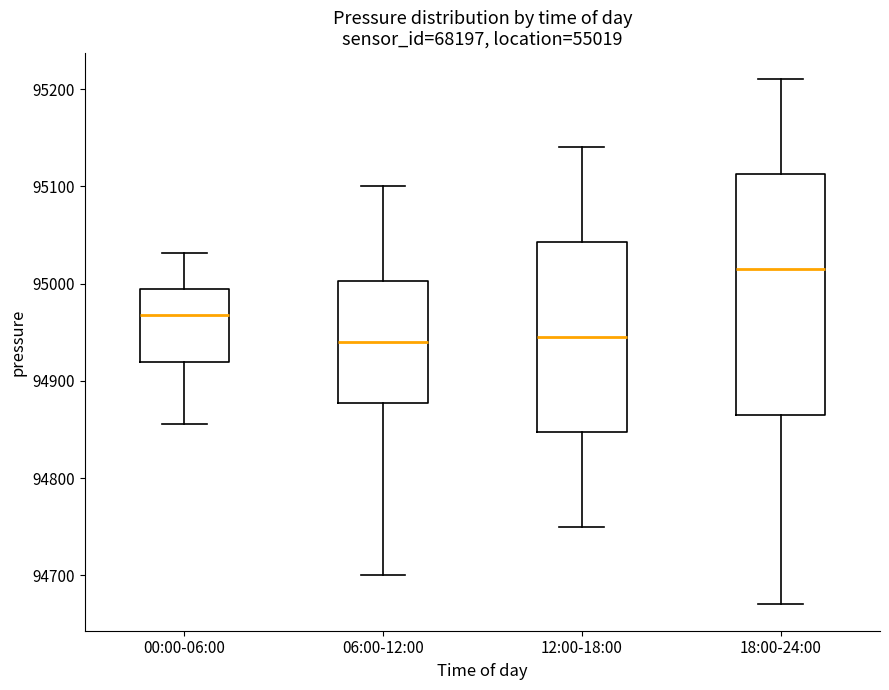

Reading left to right, transcribe this box plot: for each box, give where its median line is, the range the box spans, and where its two whiskers end, as read against the y-axis. The values are not printed on the chart, so give them approximately, as read against the axis.

00:00-06:00: median 94970, box 94920 to 94990, whiskers 94860 to 95030
06:00-12:00: median 94940, box 94880 to 95000, whiskers 94700 to 95100
12:00-18:00: median 94950, box 94850 to 95040, whiskers 94750 to 95140
18:00-24:00: median 95020, box 94870 to 95110, whiskers 94670 to 95210